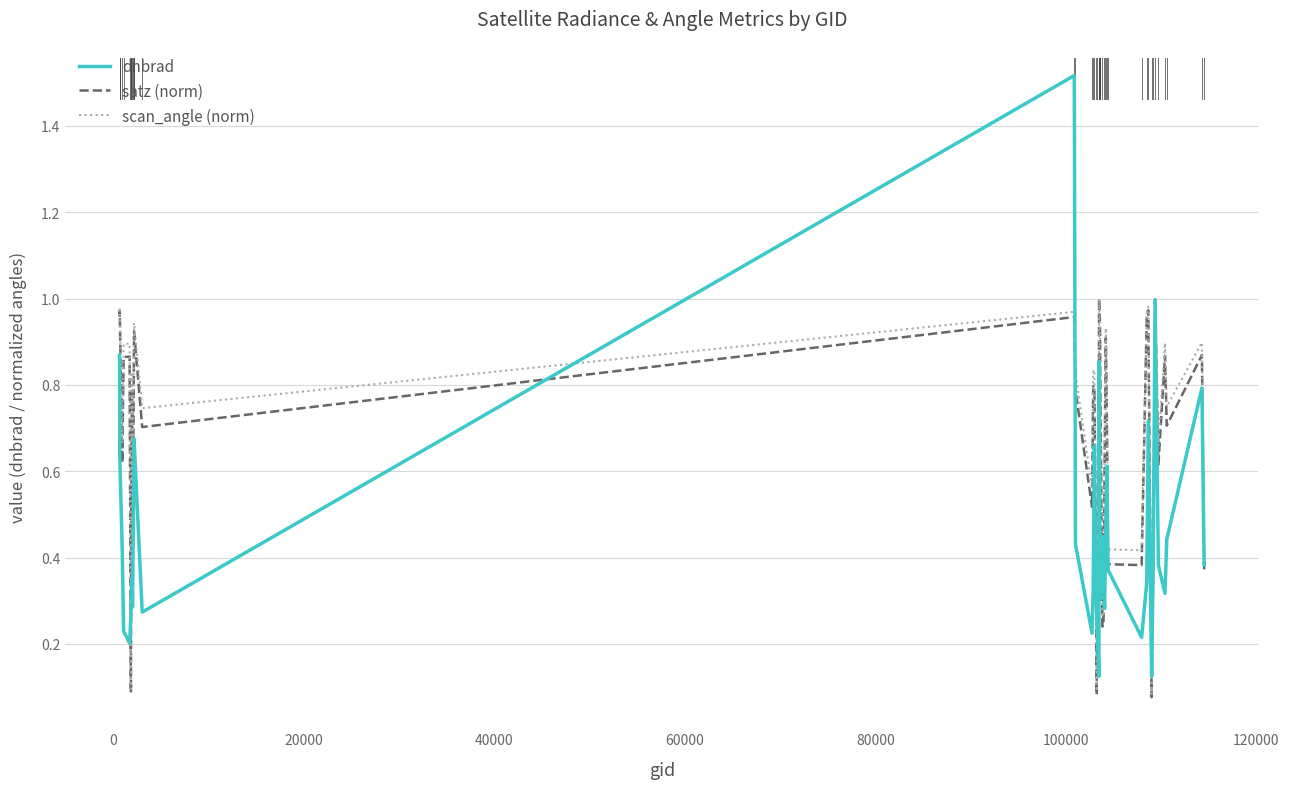

Which series has the largest range (max minus min)?

dnbrad